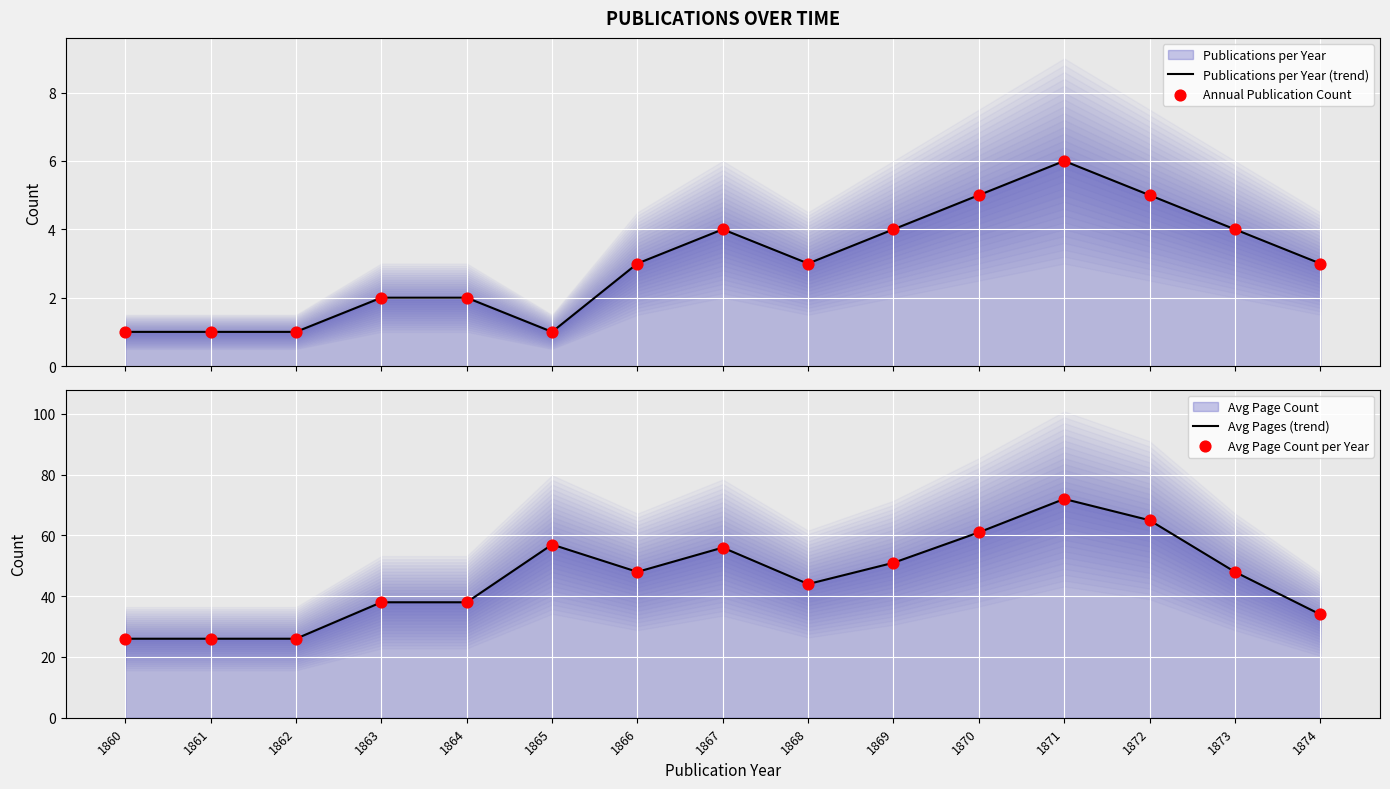

At how many categories does at least one series exceed 41?

9